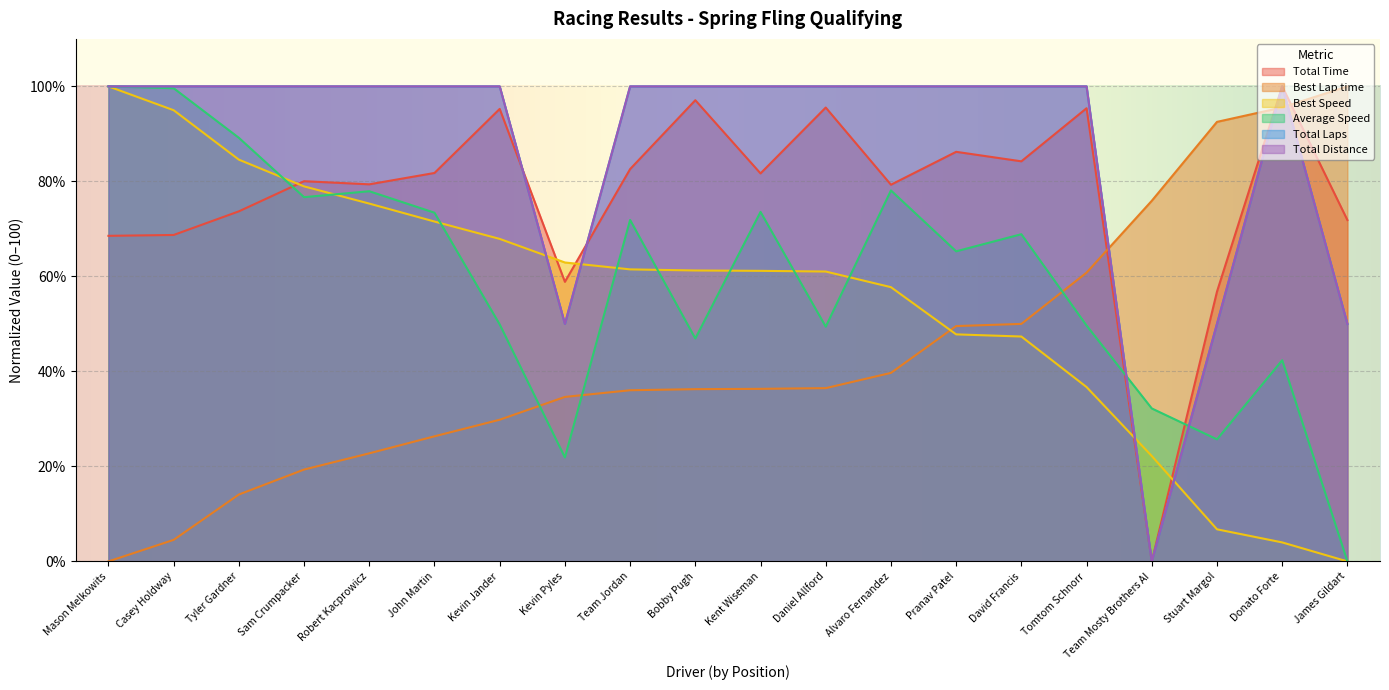

Between which two adjacent categories do Total Laps and Best Speed first intersect?

Kevin Jander and Kevin Pyles